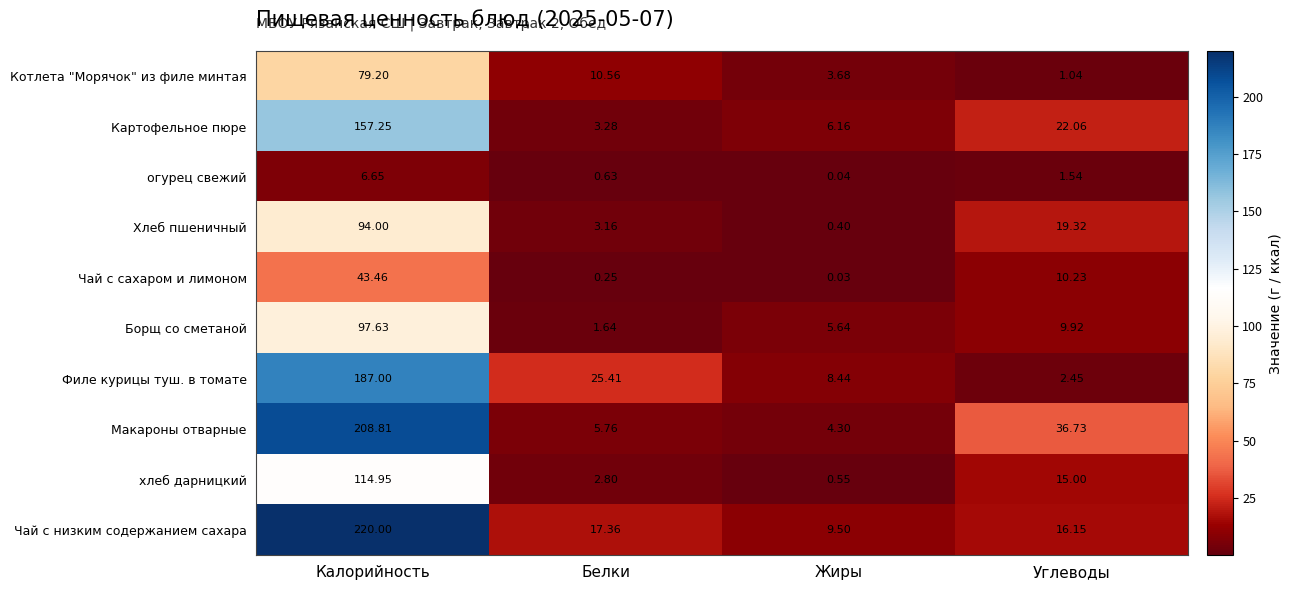

Which series has the largest range (max minus min)?

Чай с низким содержанием сахара